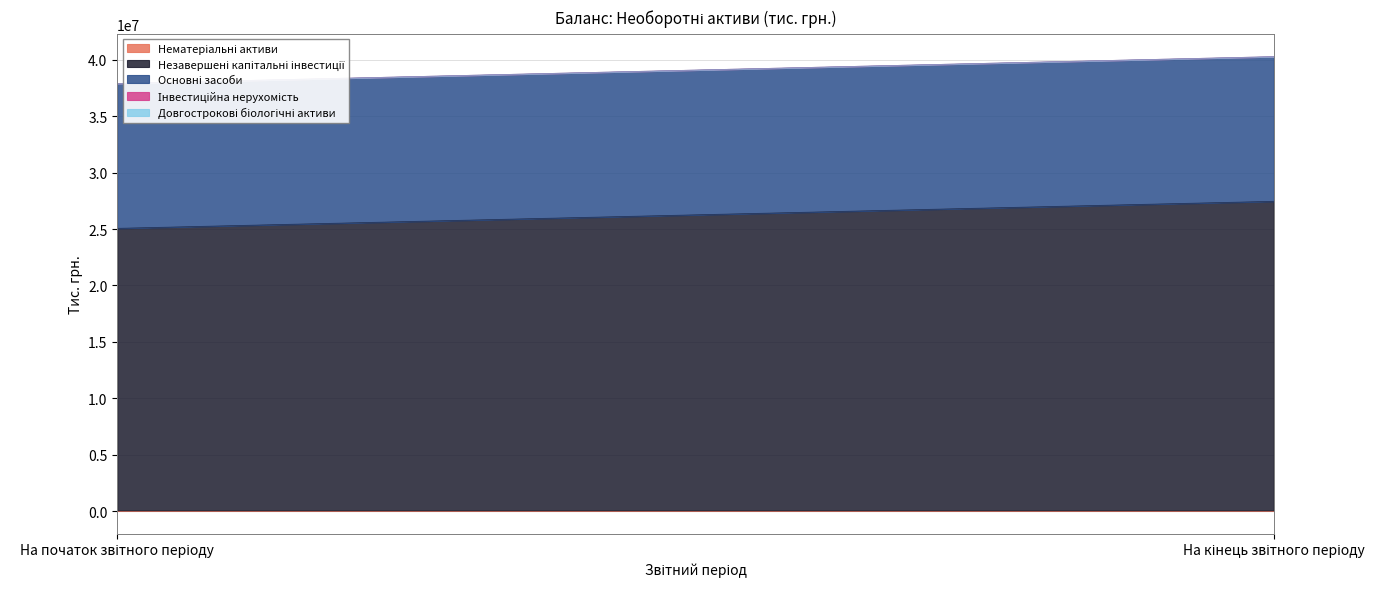

The Довгострокові біологічні активи series shows 0.0 at На початок звітного періоду. True or false?

True